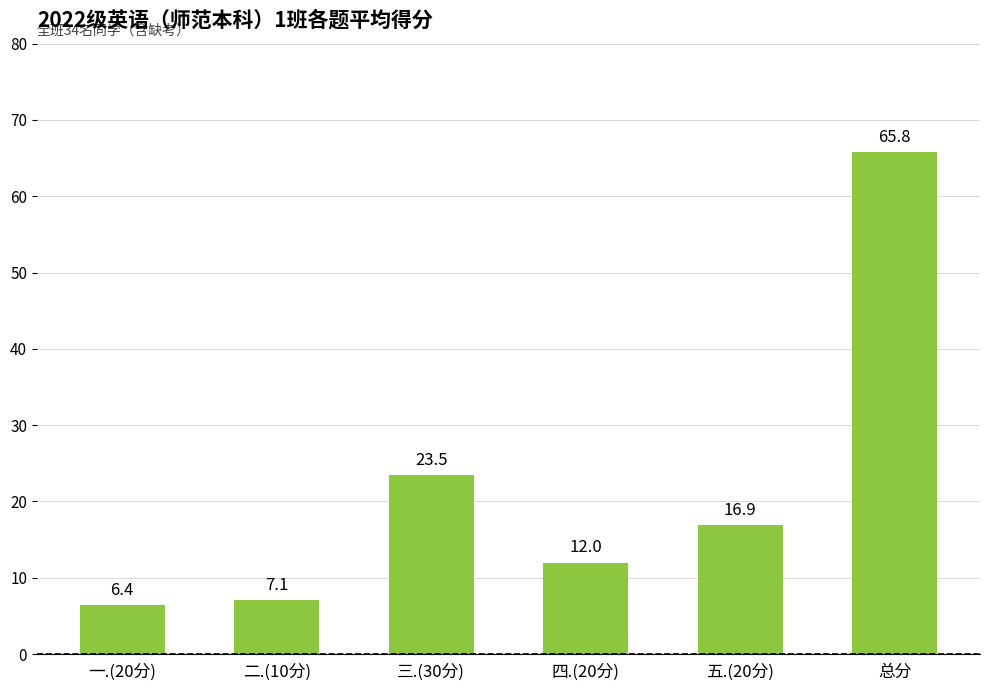

List the labels in order of value, largest first.

总分, 三.(30分), 五.(20分), 四.(20分), 二.(10分), 一.(20分)